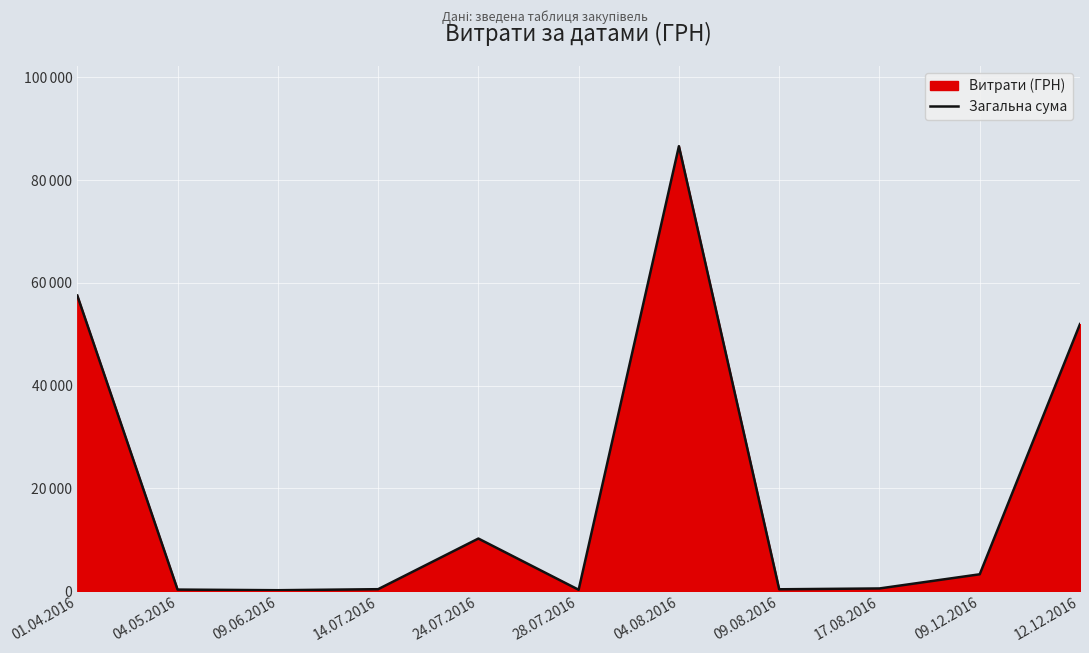

What is the change in value from 04.05.2016 to 09.12.2016?

+2977.1